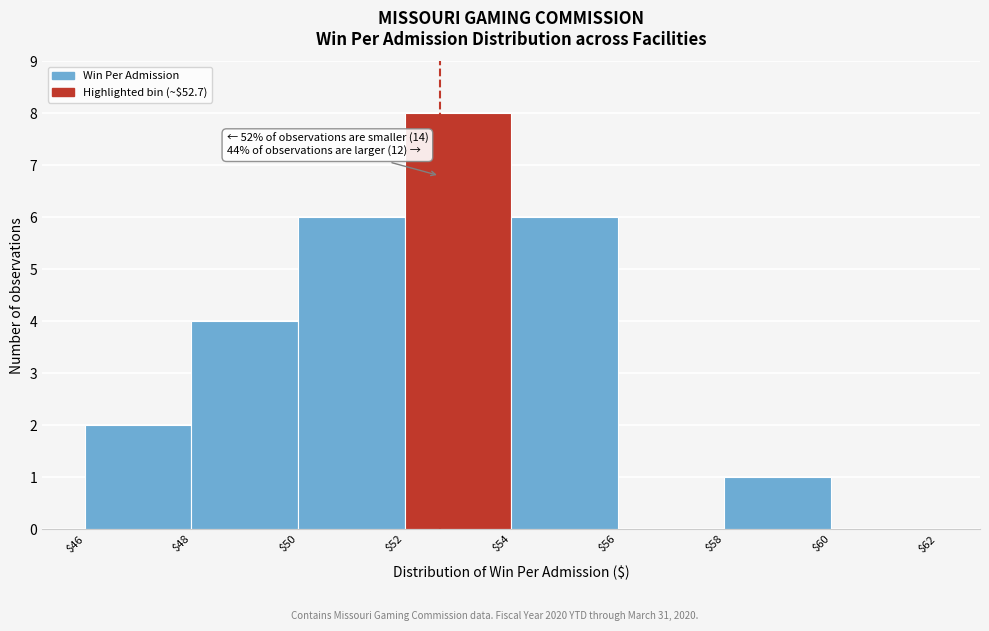

Which range on the x-axis has the tallest bar?

$52 to $54